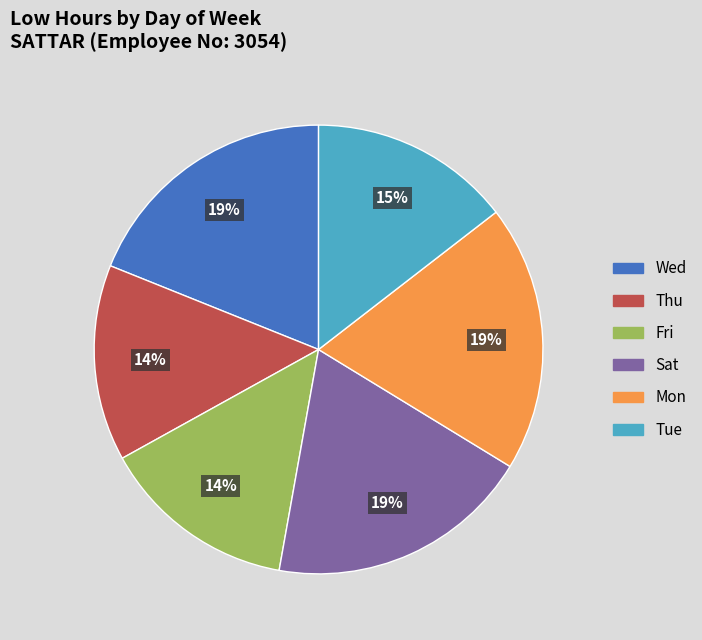

Is there any slice that represents more than half of the pie?

No